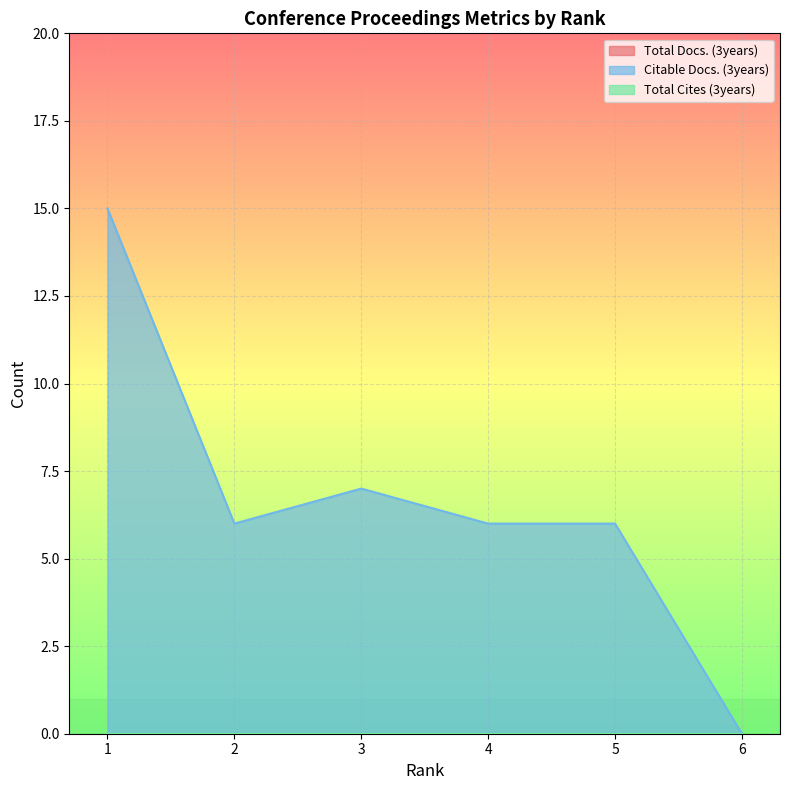

What is the spread (max minus min) of values at 4?

6